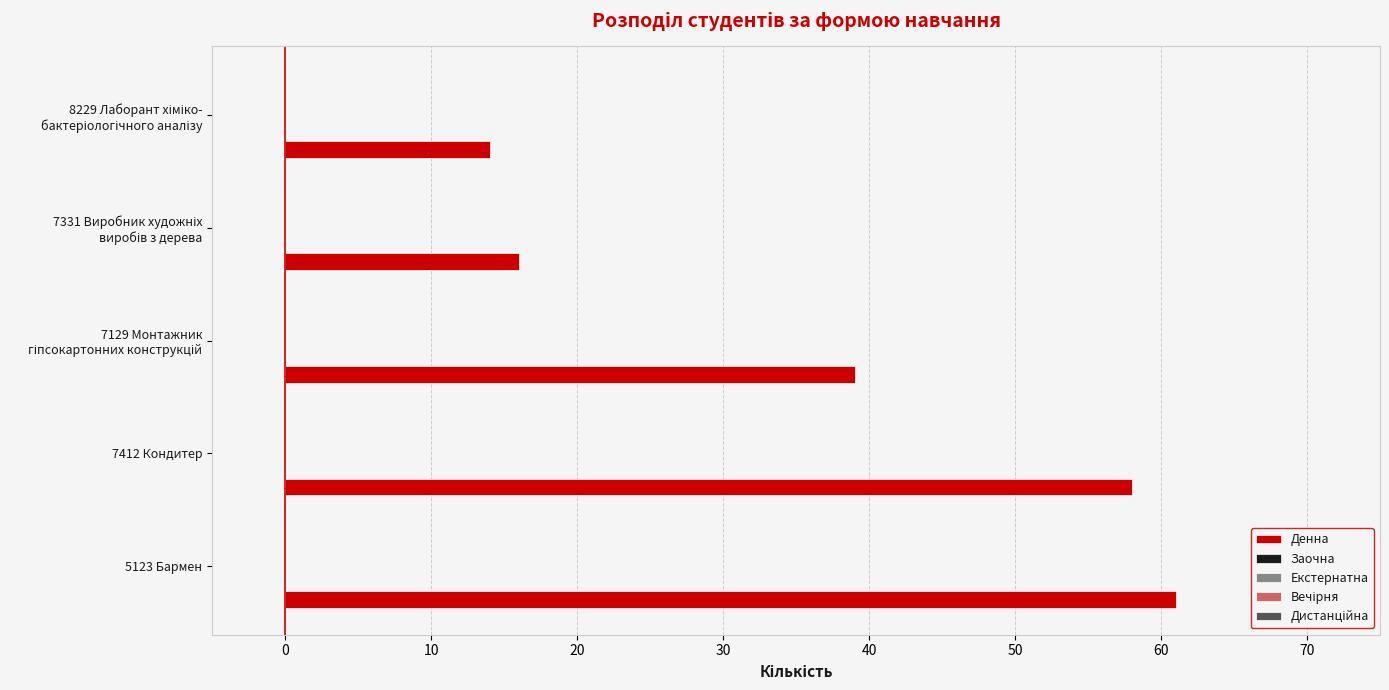

What is the sum of all values?

188